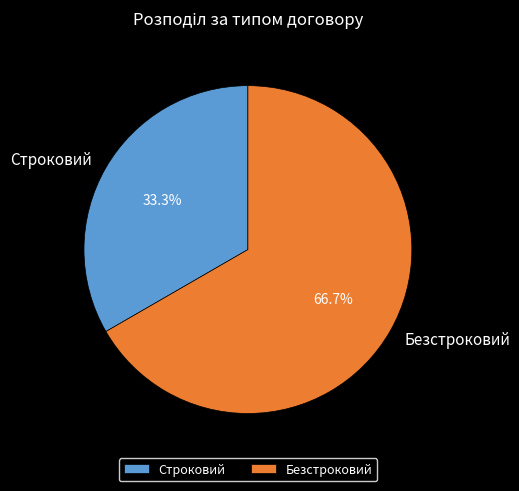

Between Строковий and Безстроковий, which is larger?

Безстроковий